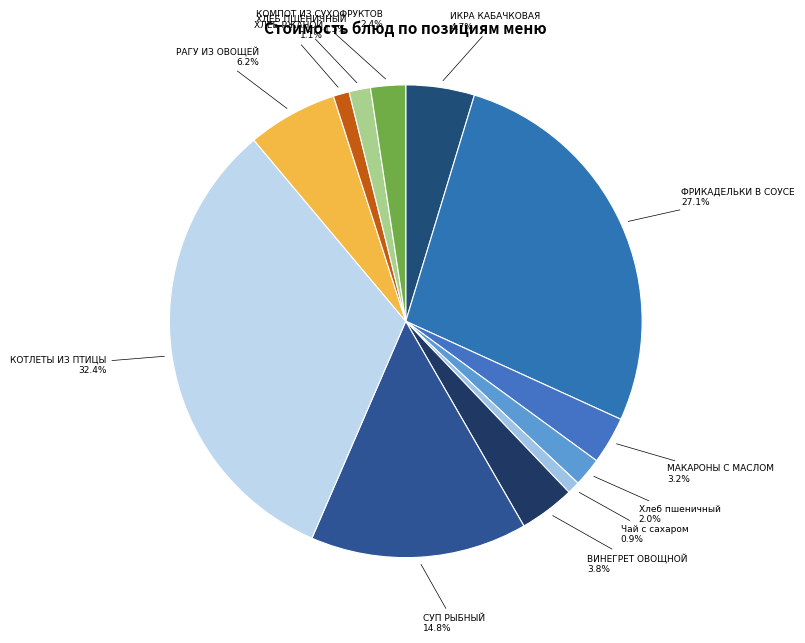

What is the largest slice in the pie chart?

КОТЛЕТЫ ИЗ ПТИЦЫ